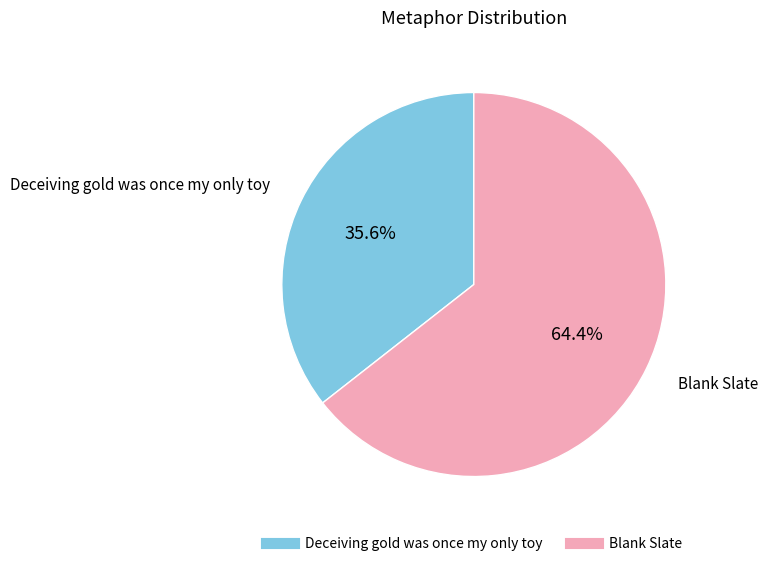

Which slice is the smallest?

Deceiving gold was once my only toy